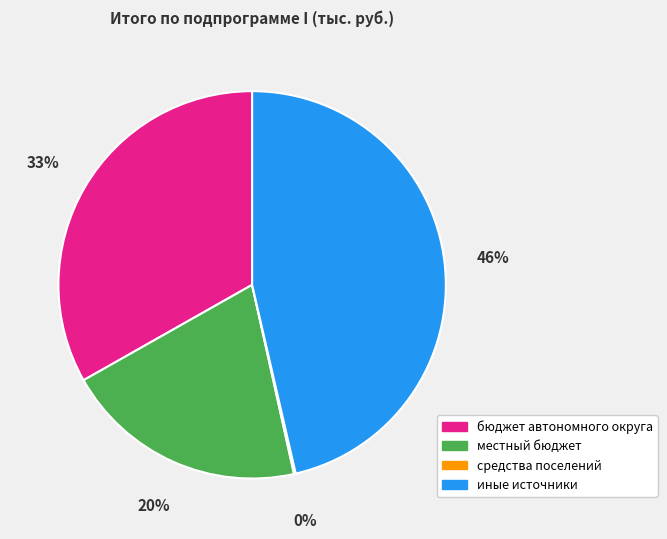

To the nearest percent, what percentage of the pie is бюджет автономного округа?

33%